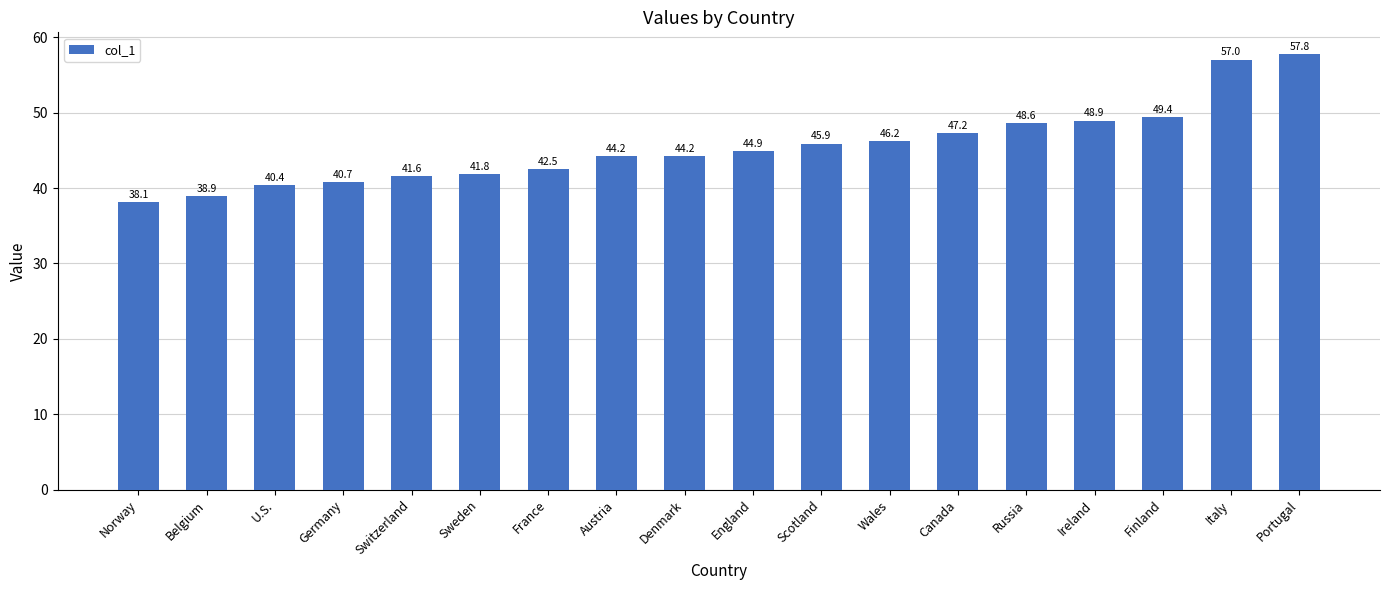

What is the minimum value shown in the chart?

38.1